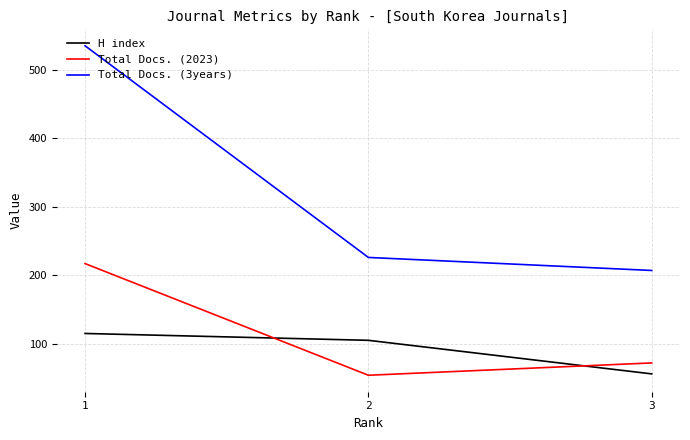

True or false: Total Docs. (3years) has a value of 226 at 2.

True